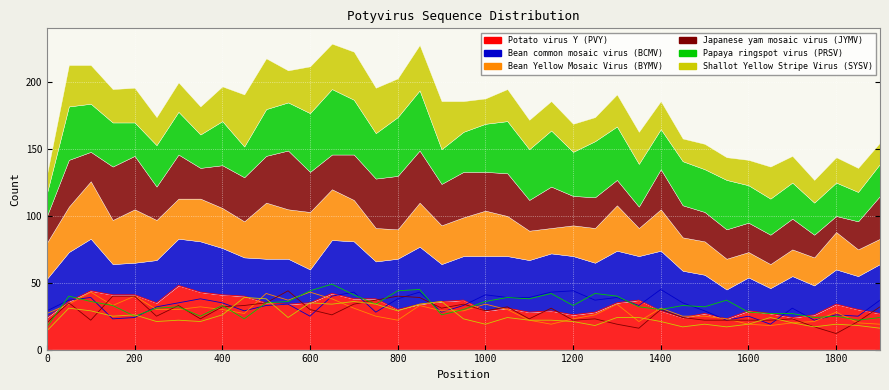

What are all the series names shown in the legend?

Potato virus Y (PVY), Bean common mosaic virus (BCMV), Bean Yellow Mosaic Virus (BYMV), Japanese yam mosaic virus (JYMV), Papaya ringspot virus (PRSV), Shallot Yellow Stripe Virus (SYSV)